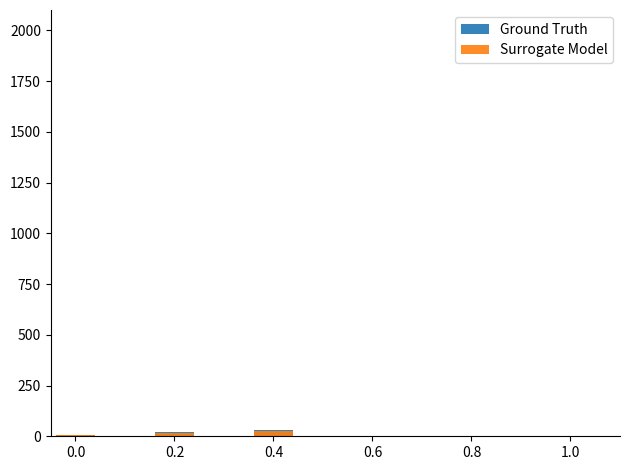

Reading right to left, extract all data points from this chart.

Ground Truth: 0.4=30	0.2=20	0.0=4
Surrogate Model: 0.4=28	0.2=18	0.0=4